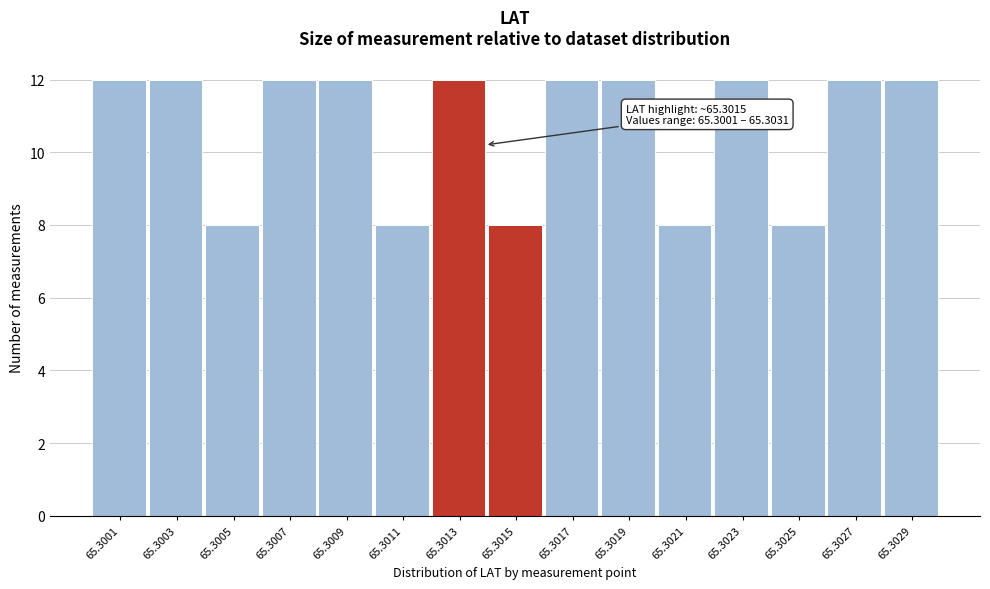

Reading right to left, what are all the values shown in this chart?

12	12	8	12	8	12	12	8	12	8	12	12	8	12	12